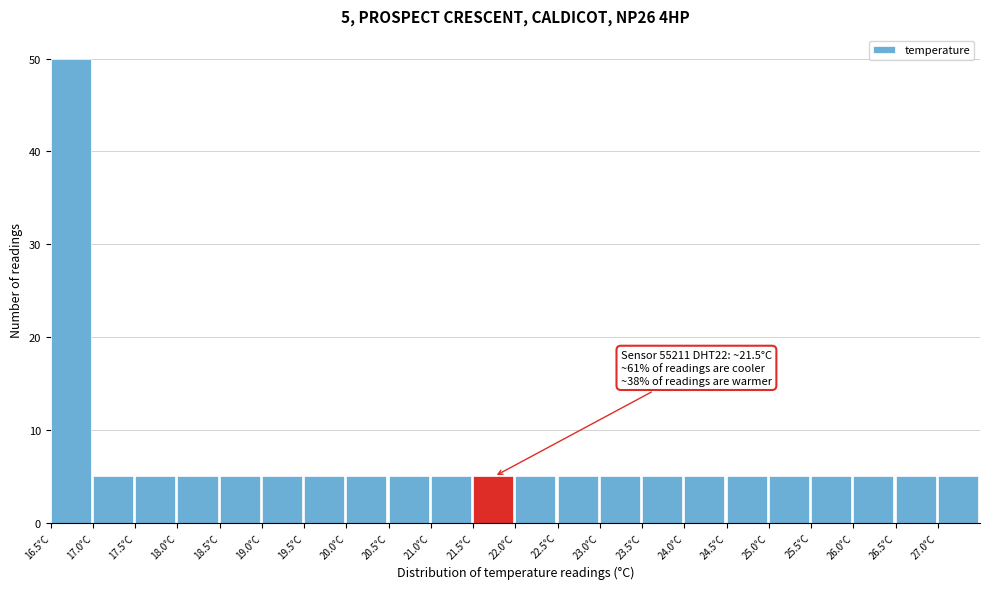

Which range on the x-axis has the tallest bar?

16.5 to 17.0